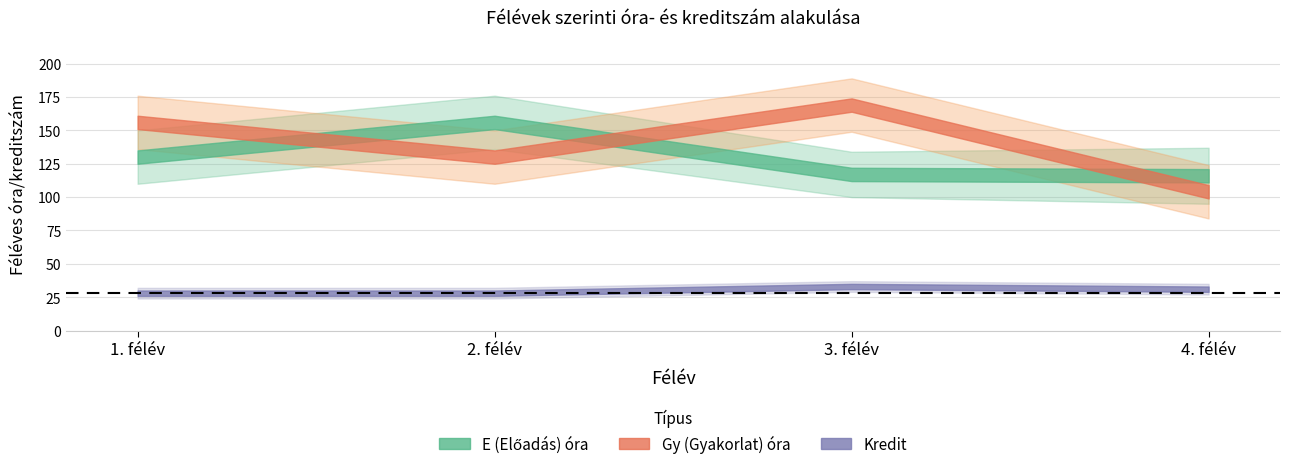

What is the difference between the second highest and second lowest values in the Gy (Gyakorlat) óra series?

26